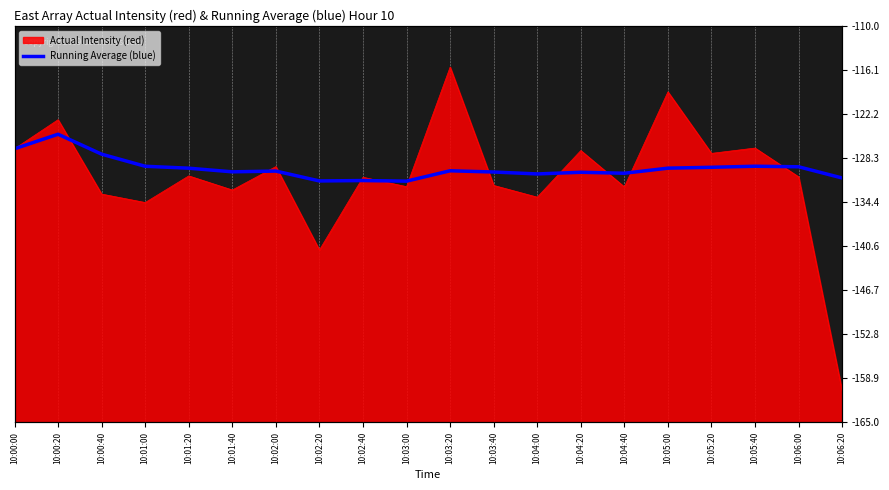

What is the average value?

-129.8